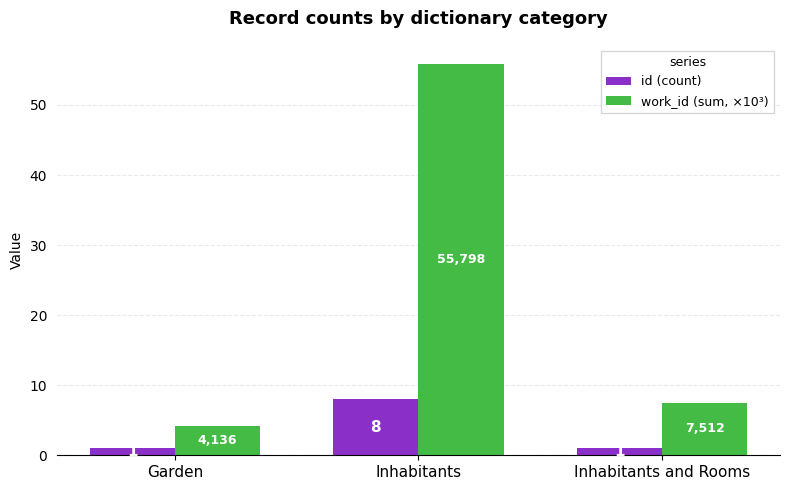

Between Inhabitants and Inhabitants and Rooms, which series saw the biggest shift?

work_id (sum, ×10³)